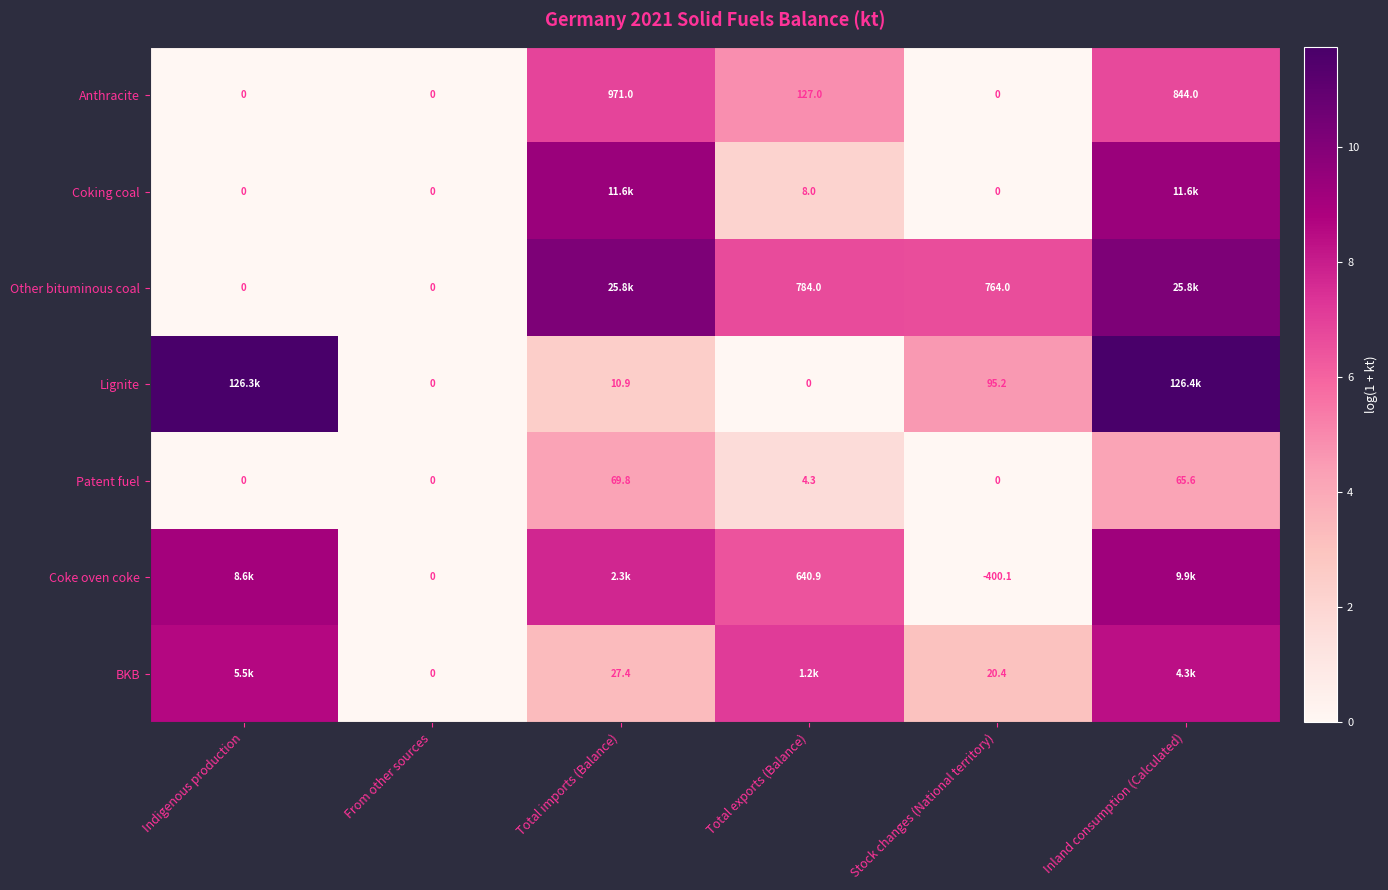

At which label does Patent fuel reach its peak?

Total imports (Balance)